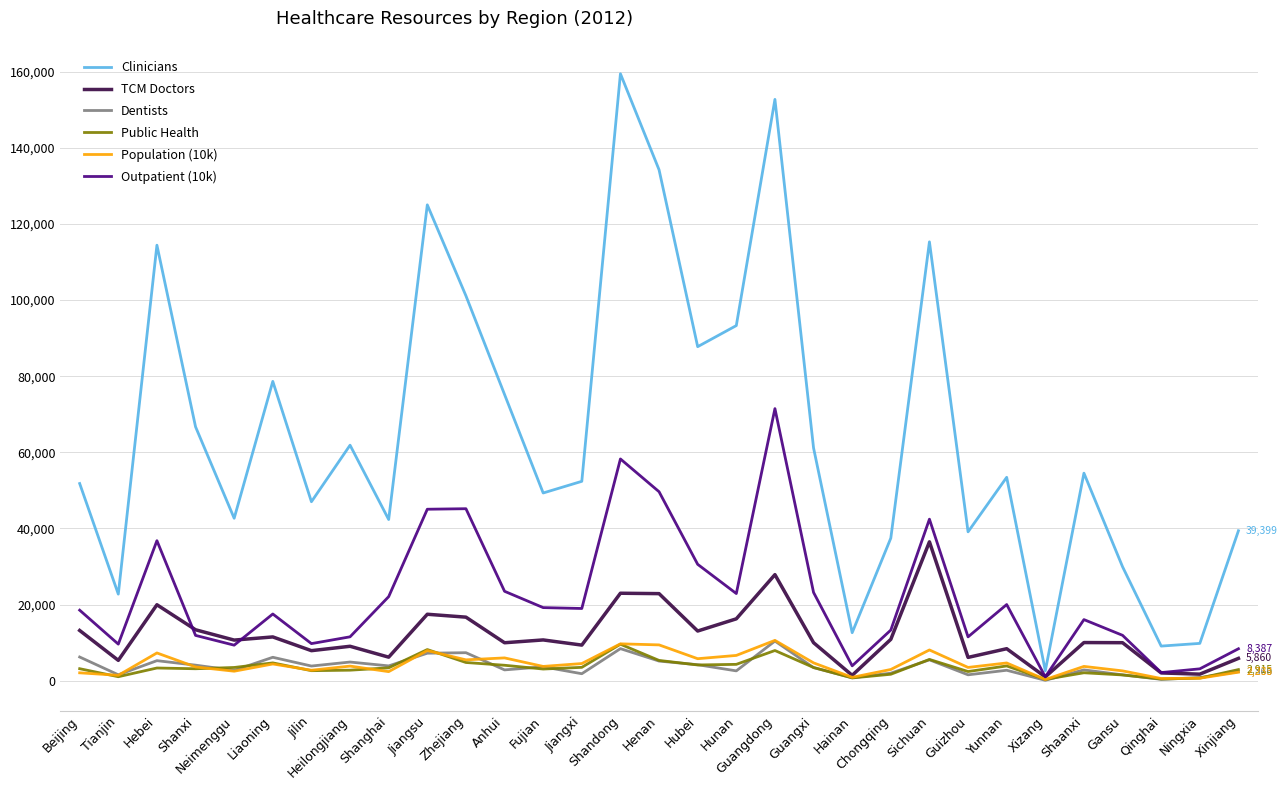

True or false: Outpatient (10k) has a value of 36792 at Hebei.

True